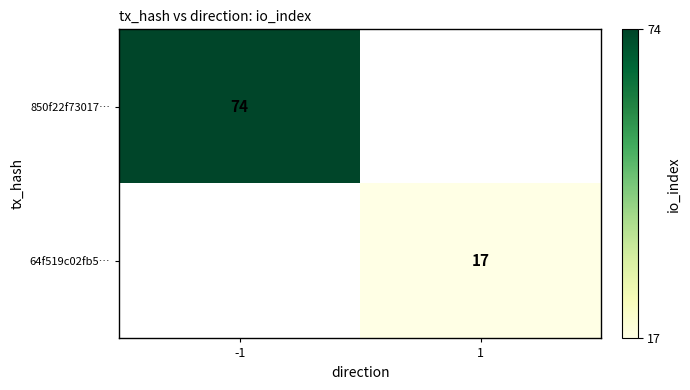

What is the greatest value displayed?

74